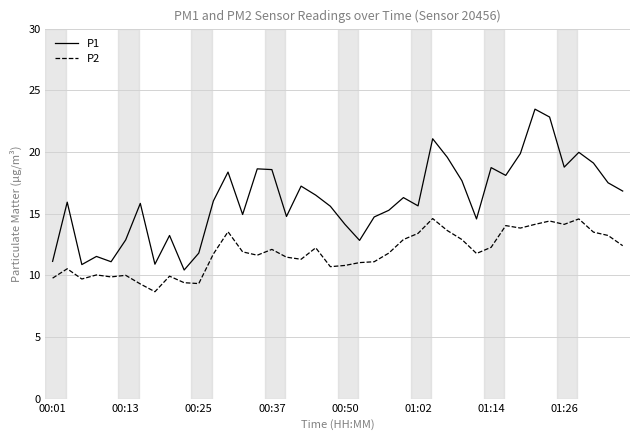

Which series has the largest total across all categories?

P1